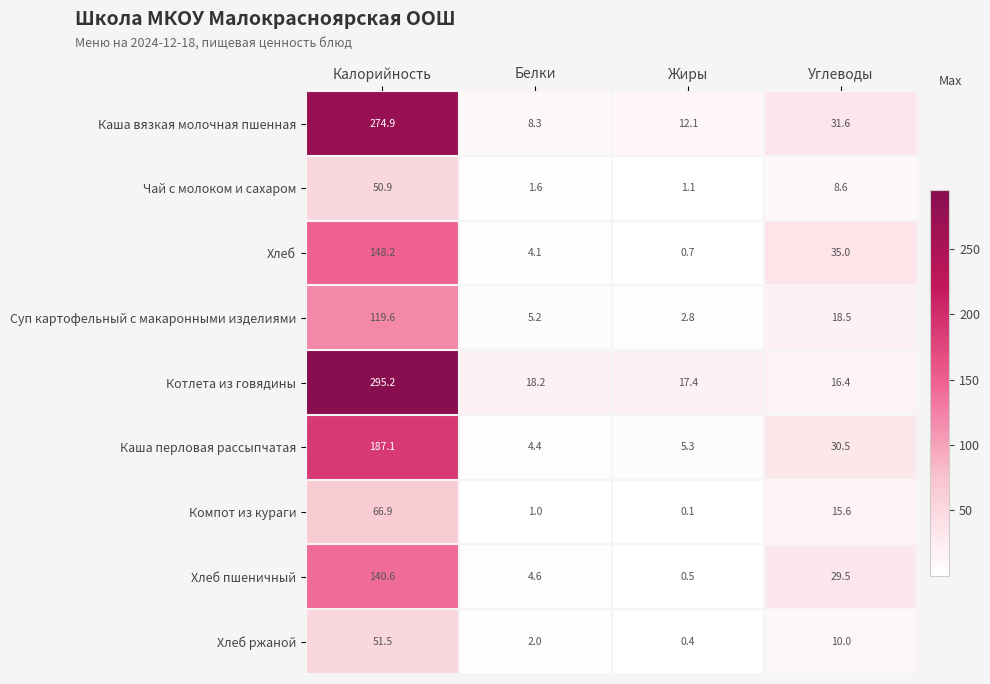

At which category is the sum across all series the highest?

Калорийность